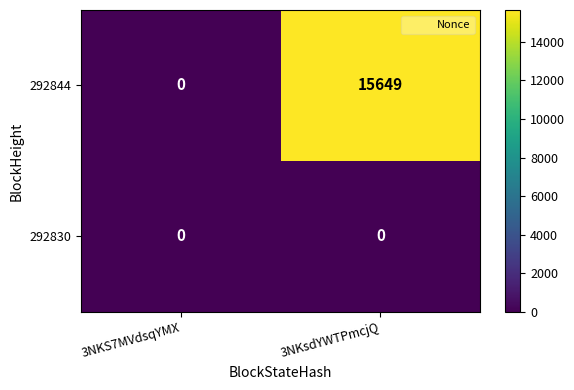

Which label corresponds to the largest value in the chart?

3NKsdYWTPmcjQ